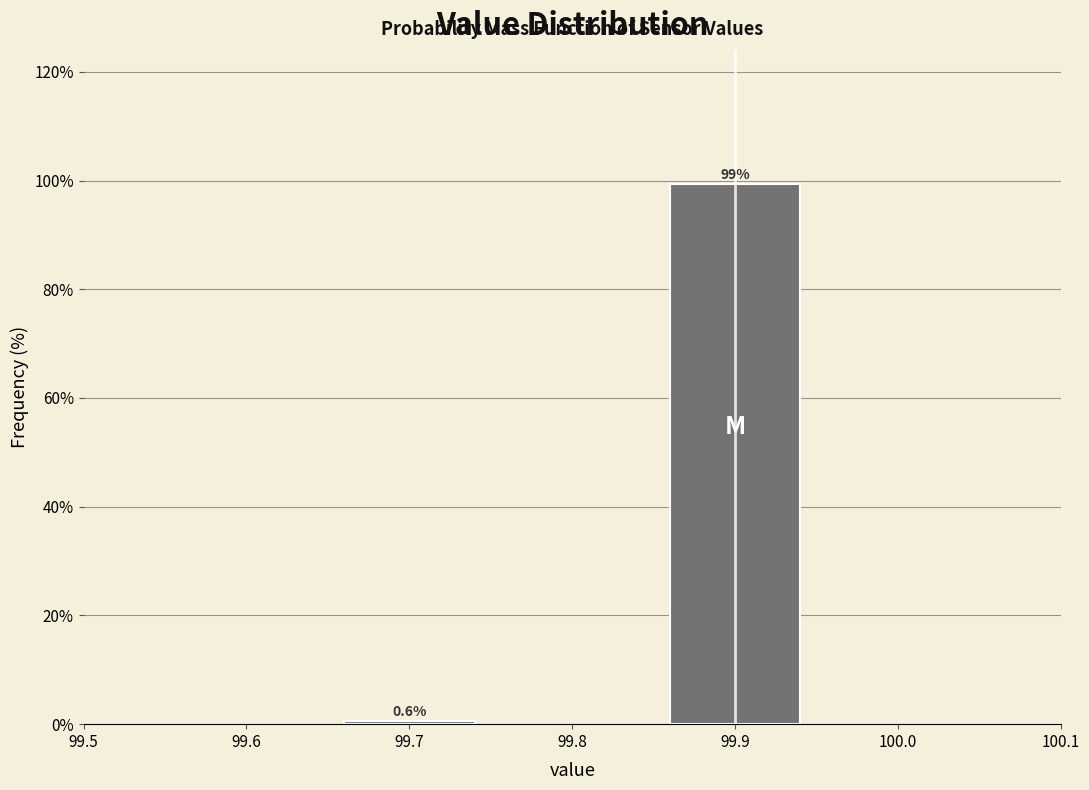

Reading left to right, transcribe all the data shown in this chart.

0.6	99.4